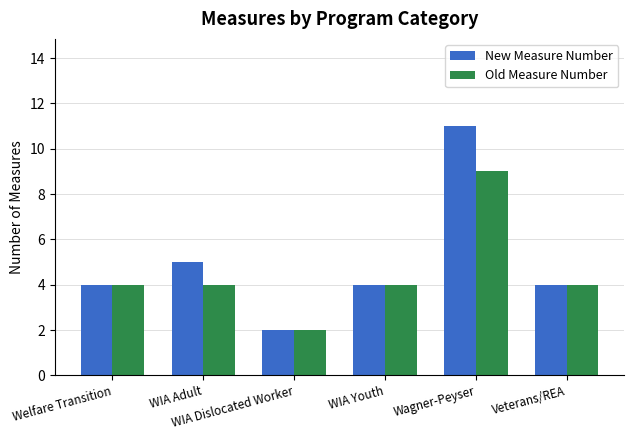

Rank the series by their average value, from lowest to highest.

Old Measure Number, New Measure Number